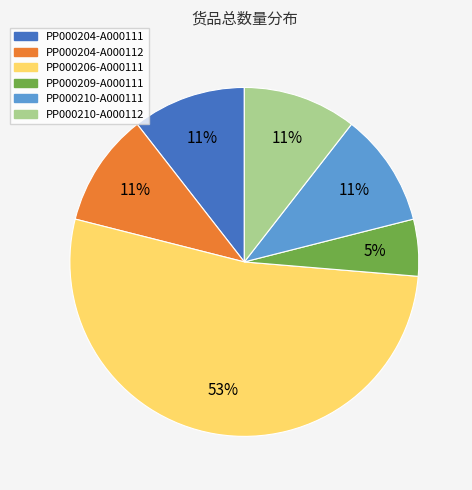

How many segments does this pie chart have?

6